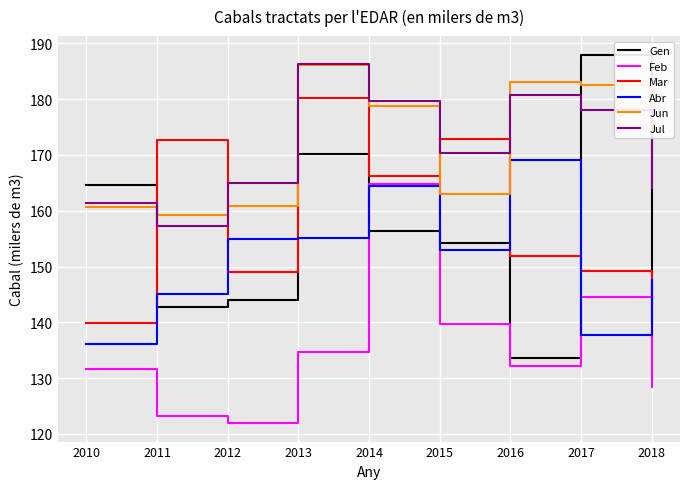

The value of Jul at 2010 is 104.9. True or false?

False